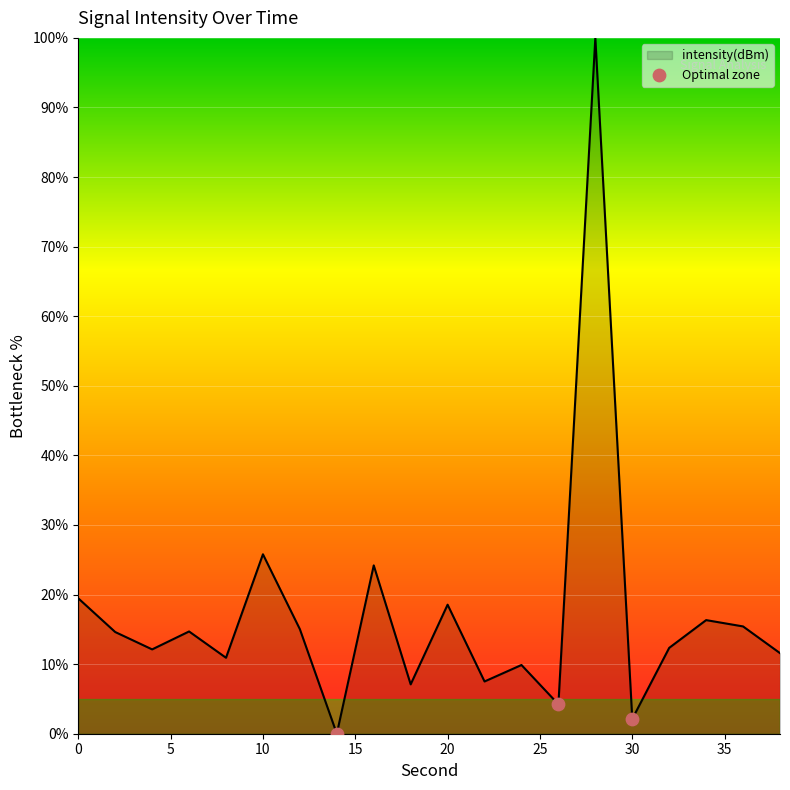

What is the greatest value displayed?

100.0